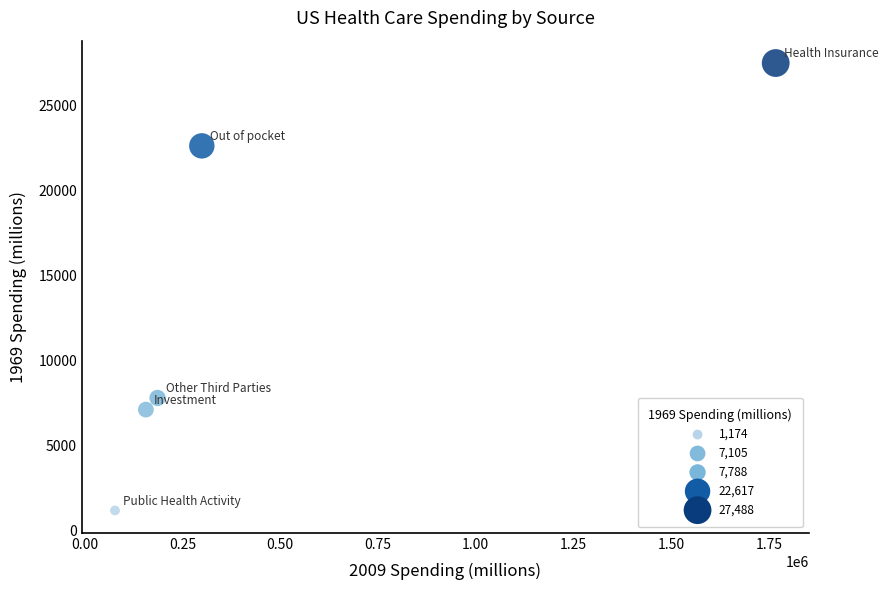

What Y value in the scatter plot is closest to 14331?

7788.3